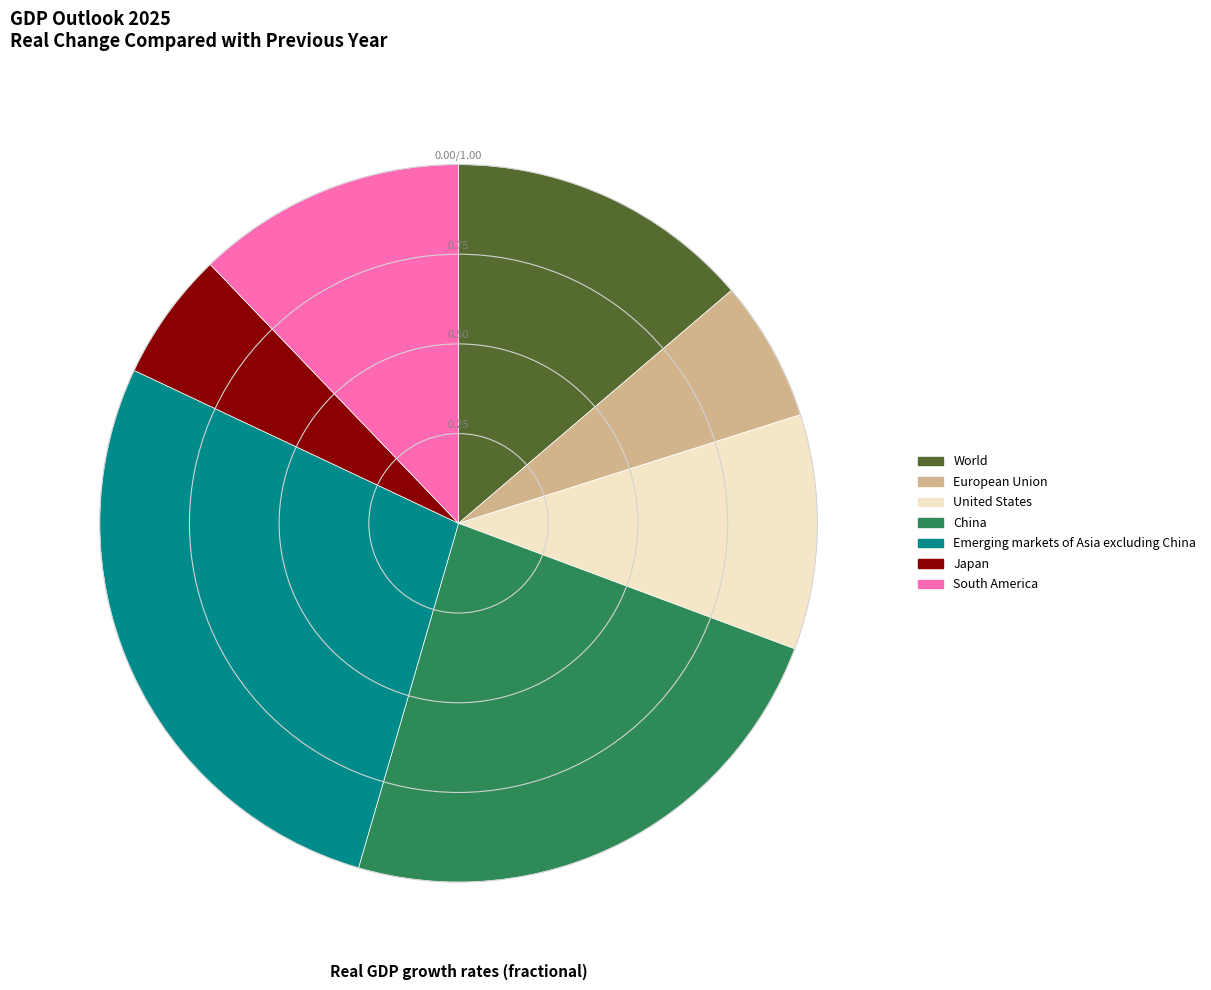

Is the sum of United States and Japan greater than half?

No